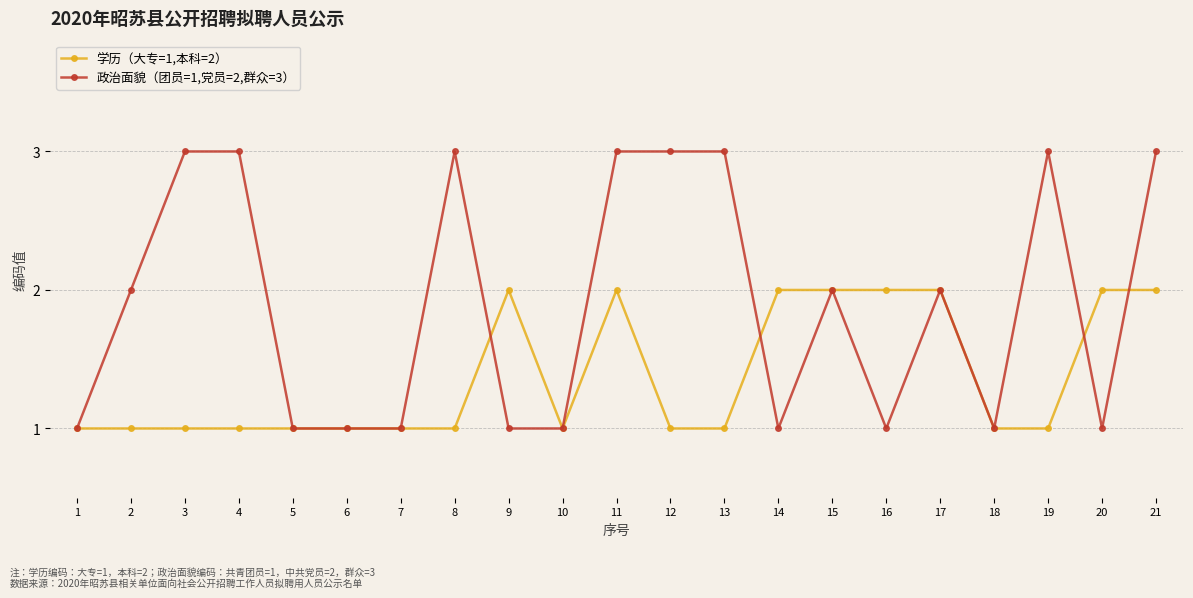

True or false: 学历（大专=1,本科=2） has more than 0 points higher than both neighbors.

True